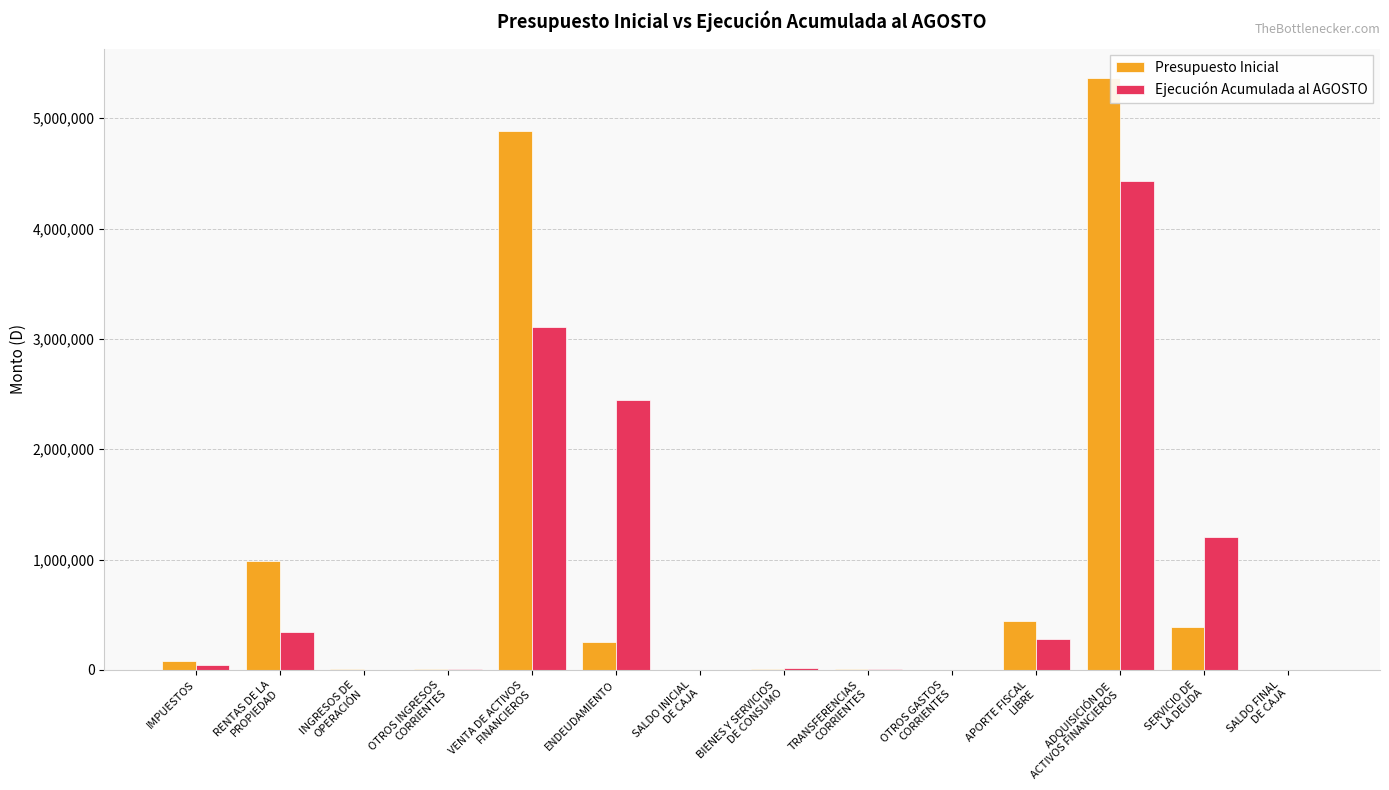

What is the sum of all Presupuesto Inicial values?

12438302